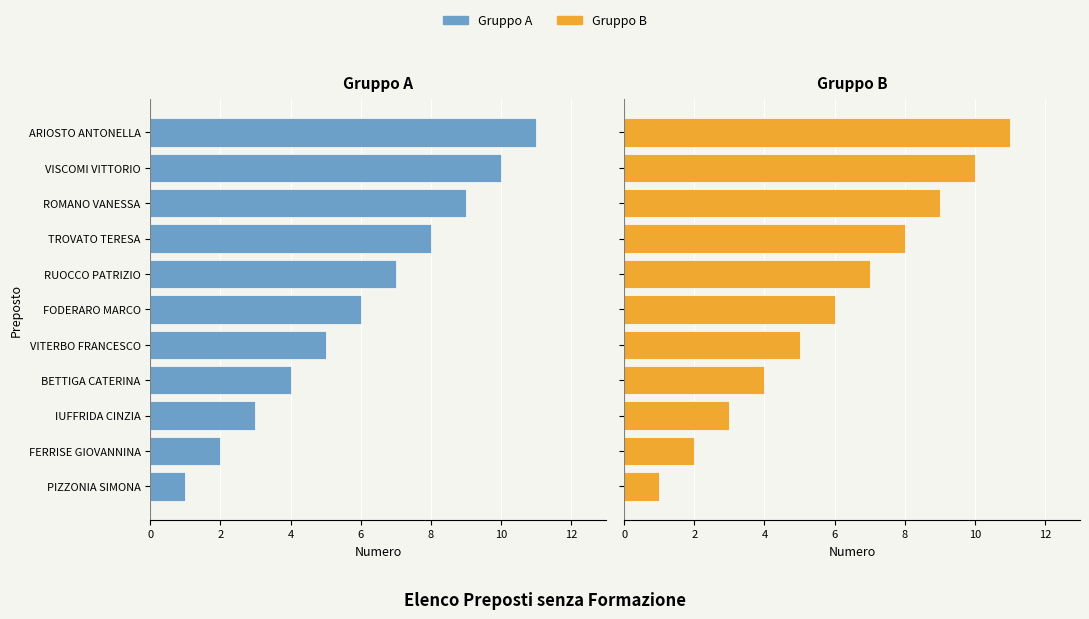

True or false: Preposti senza formazione (Sx) has a value of 0 at PIZZONIA SIMONA.

False